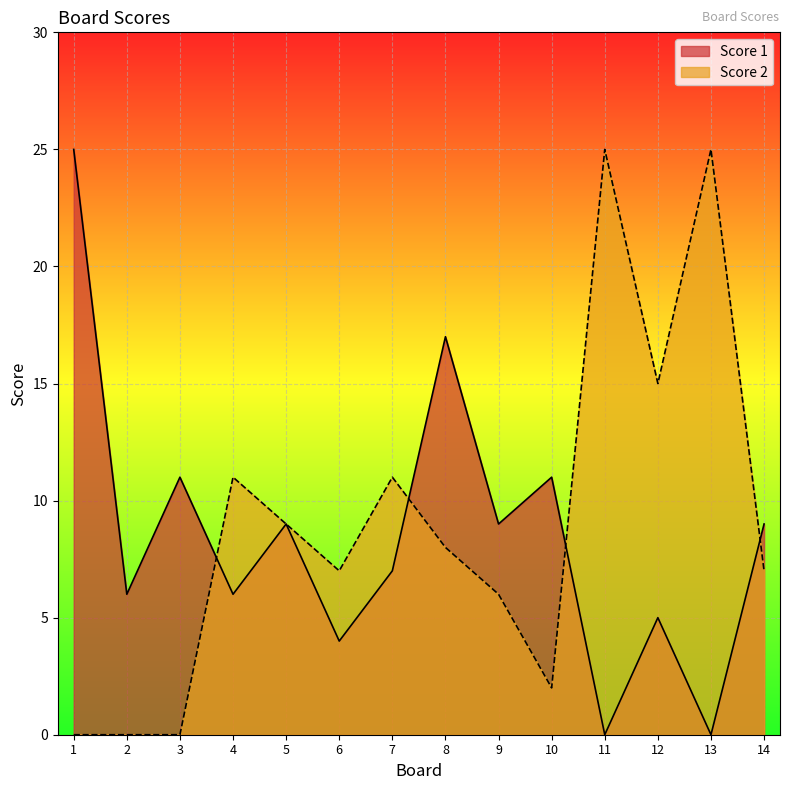

What is the difference between the maximum and second lowest values in the Score 1 series?

25